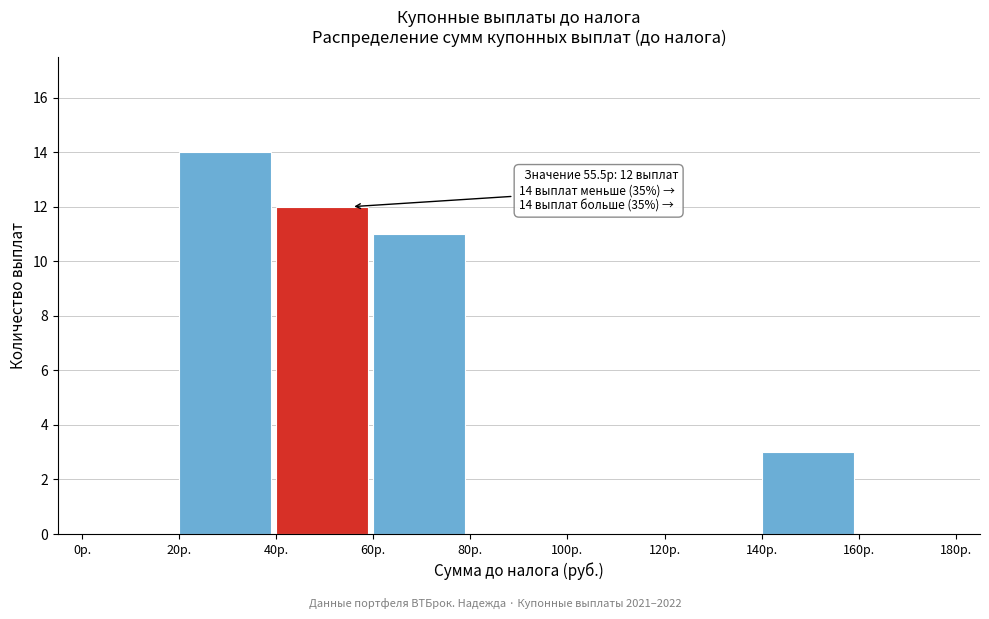

Over which range of the x-axis is the bar tallest?

20 to 40